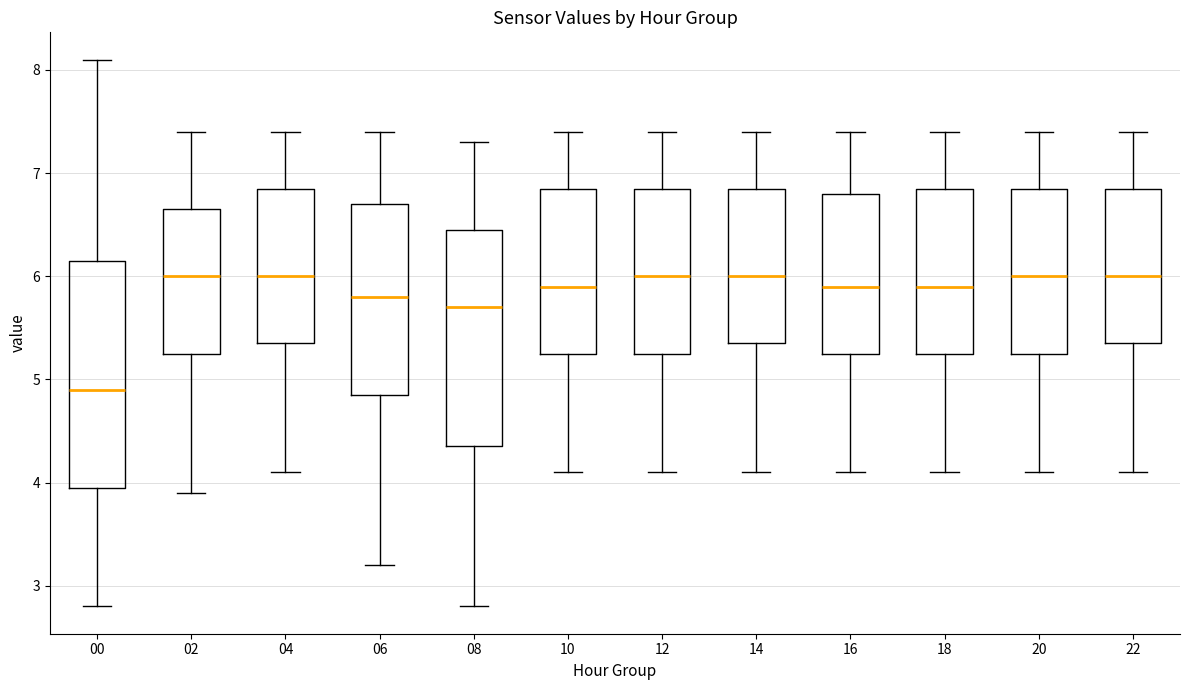

Where does the lower whisker of the box at x = 02 end on the y-axis? The values are not printed on the chart, so give them approximately, as read against the axis.

3.9